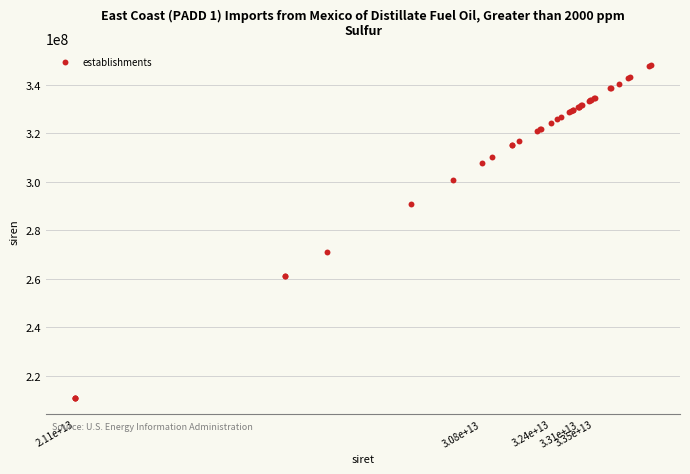

What Y value in the scatter plot is closest to 279599239?

271000051